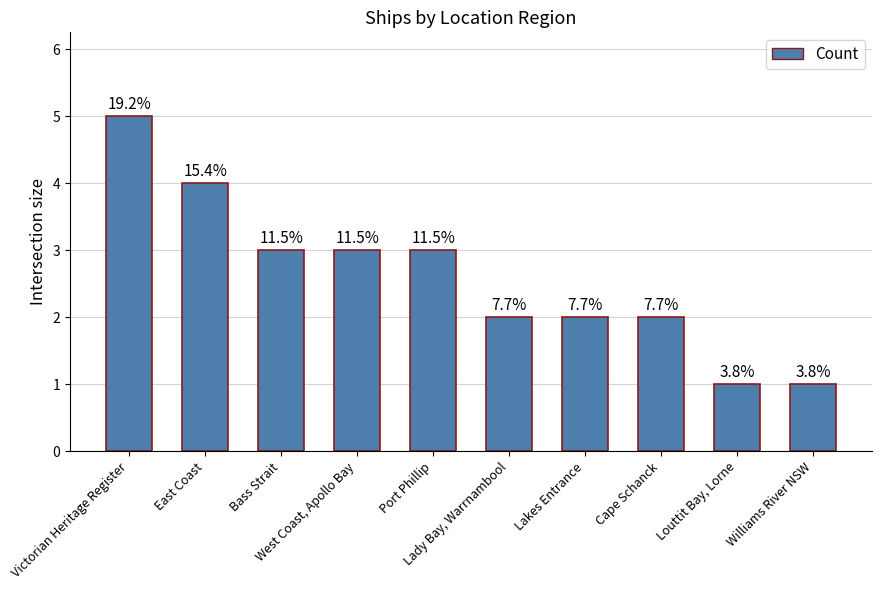

What is the average value?

3